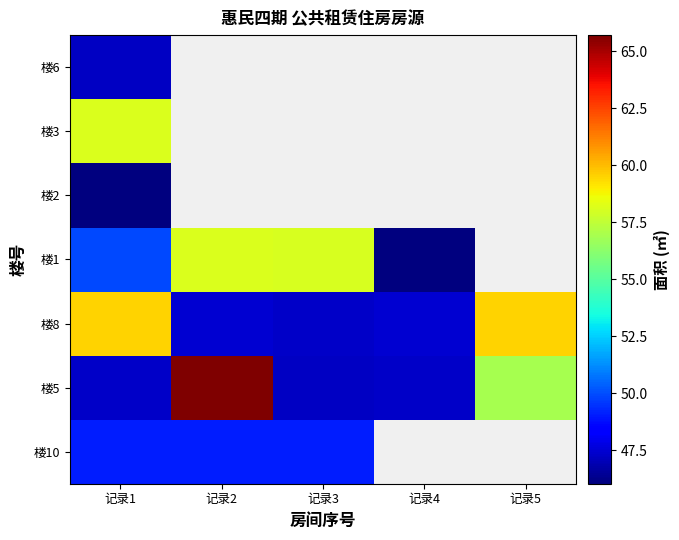

Count the number of categories in the chart.

5